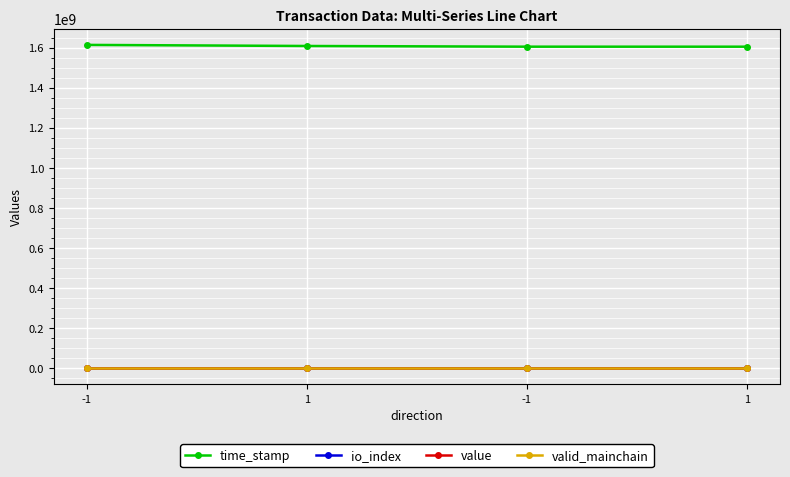

At which category is the sum across all series the highest?

-1